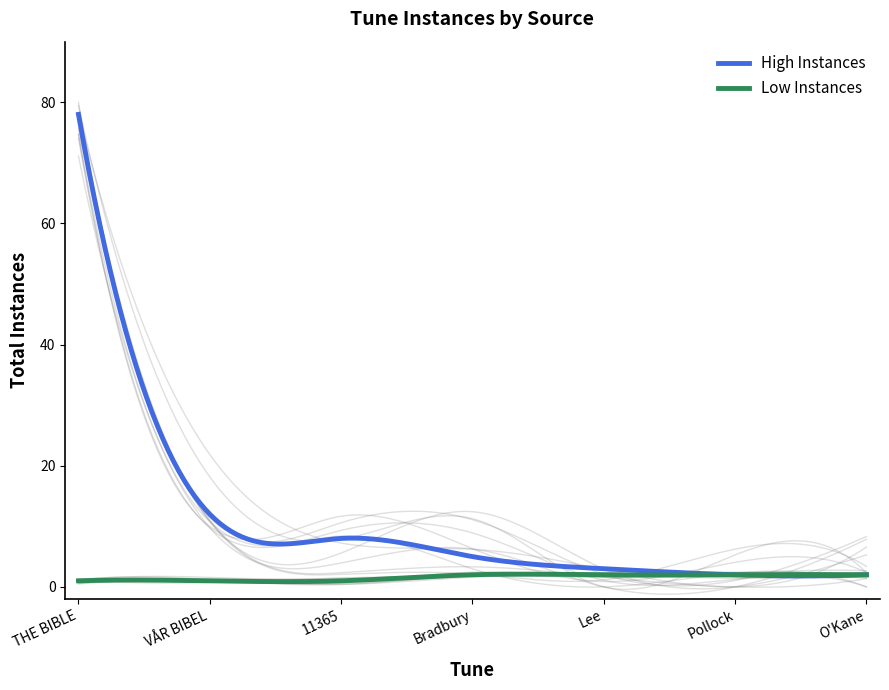

Which series has the largest range (max minus min)?

High Instances